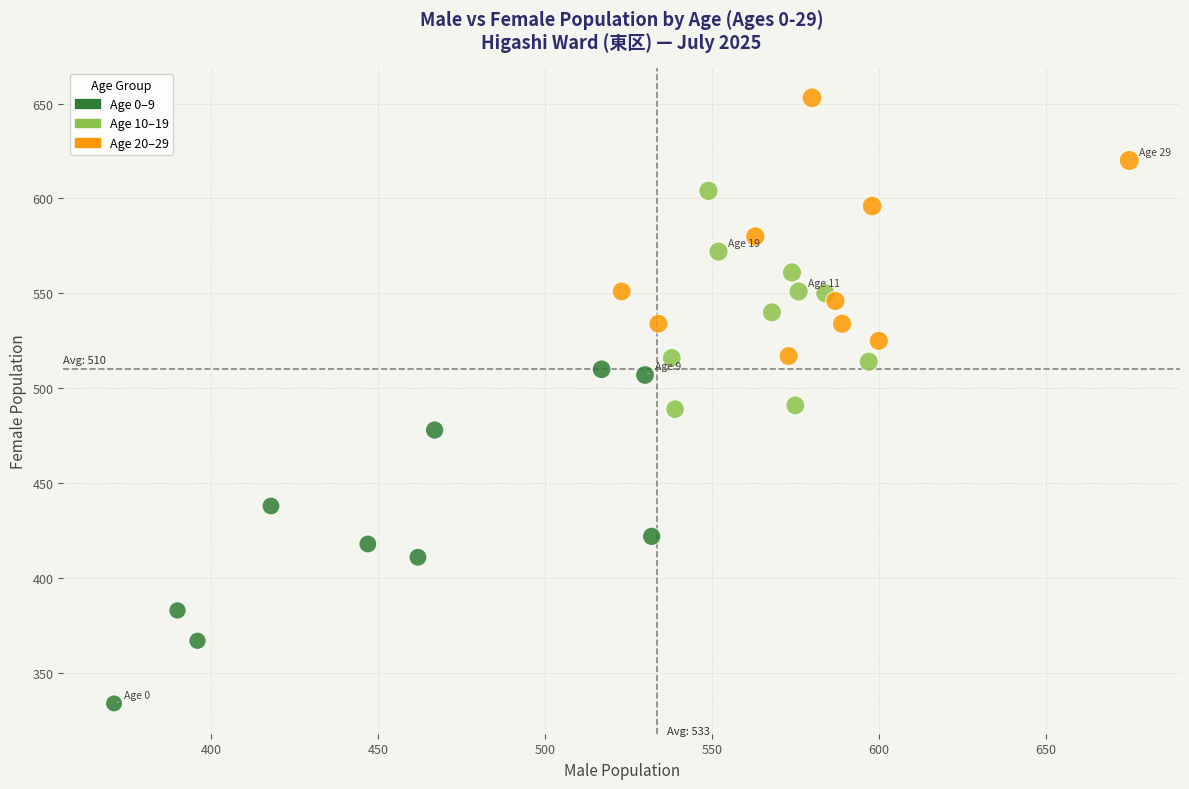

What is the range of Y values (max minus min)?

319